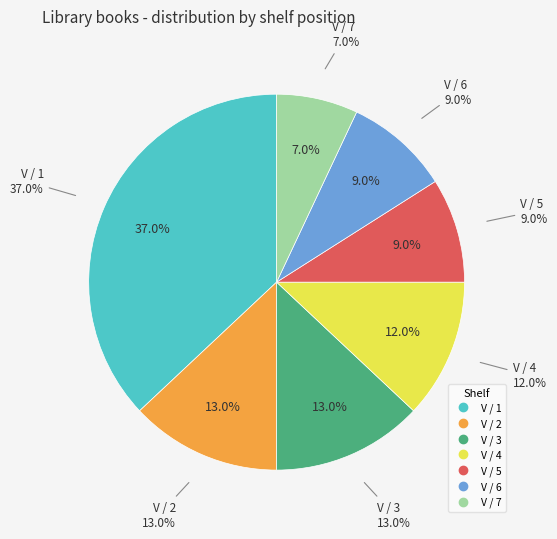

Which slice is the smallest?

V / 7